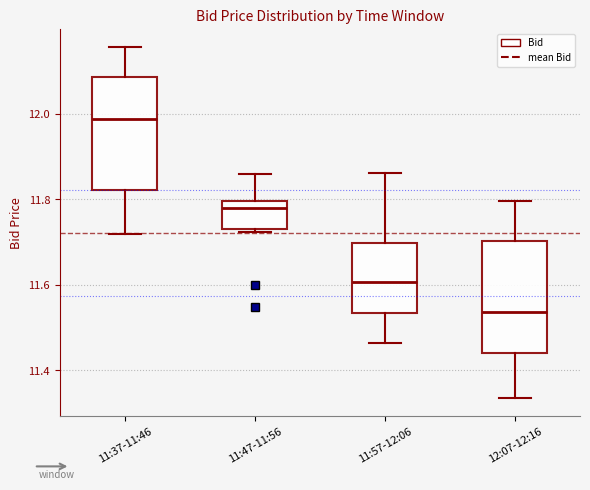

Where is the lower edge of the box for 11:37-11:46 on the y-axis? The values are not printed on the chart, so give them approximately, as read against the axis.

11.82